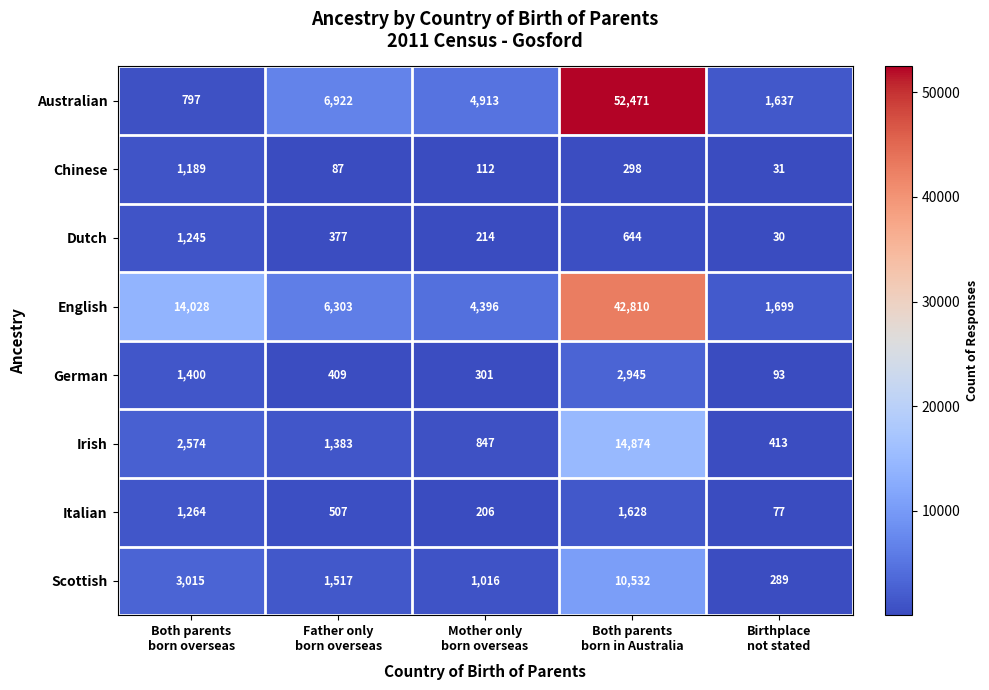

What is the difference between the maximum and minimum values in the German series?

2852